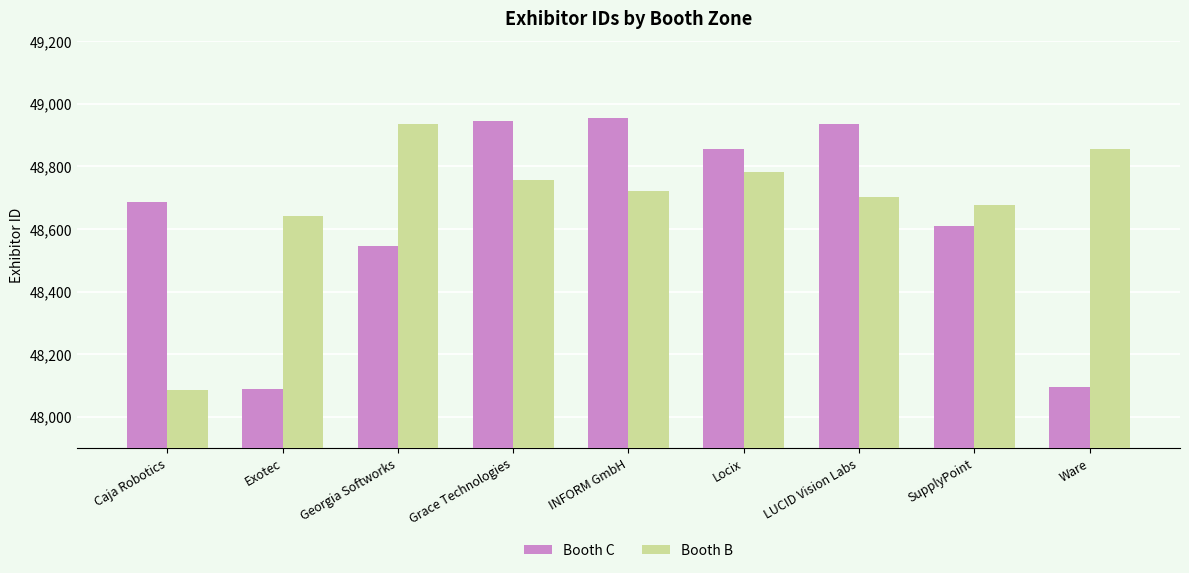

What is the approximate value of Booth B at Georgia Softworks?

48934